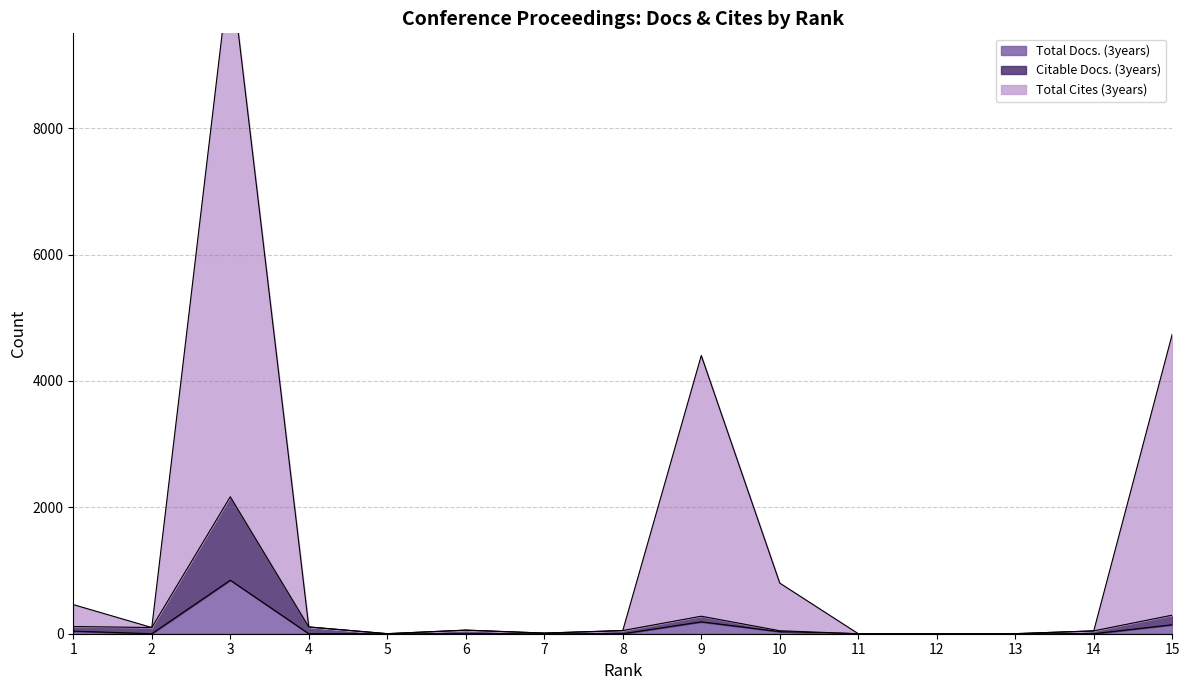

Does the chart display data point markers on the line(s)?

No